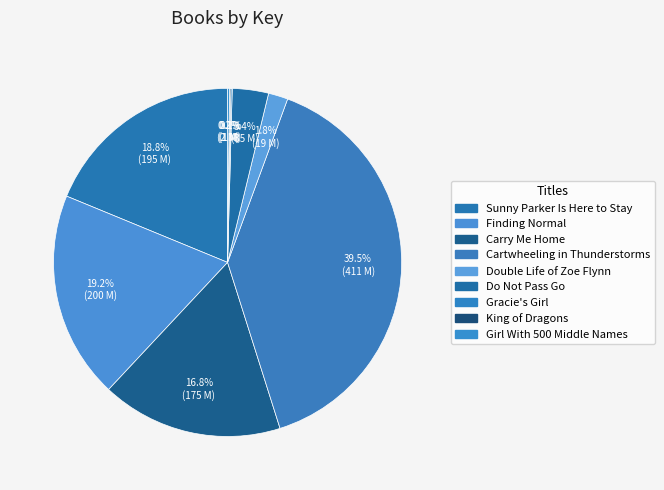

Is there a majority slice in this chart?

No